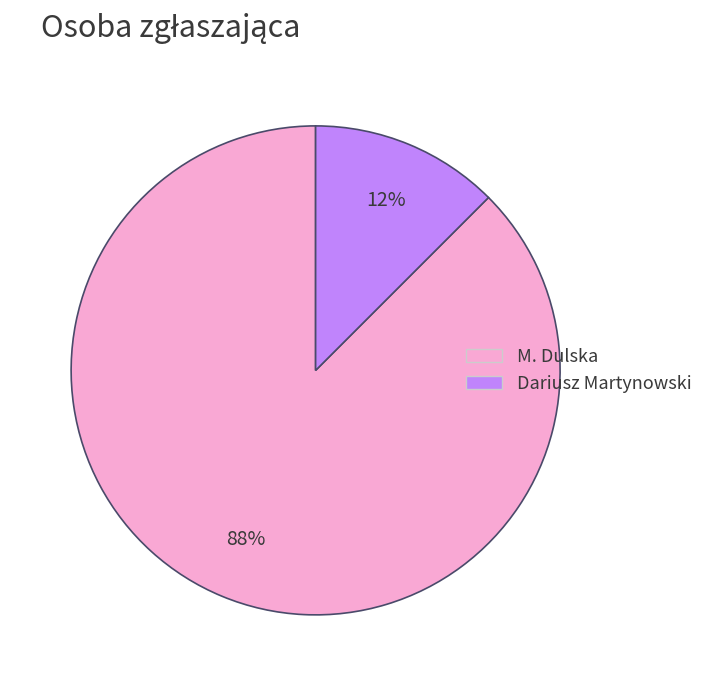

Does Dariusz Martynowski account for over 50% of the chart?

No